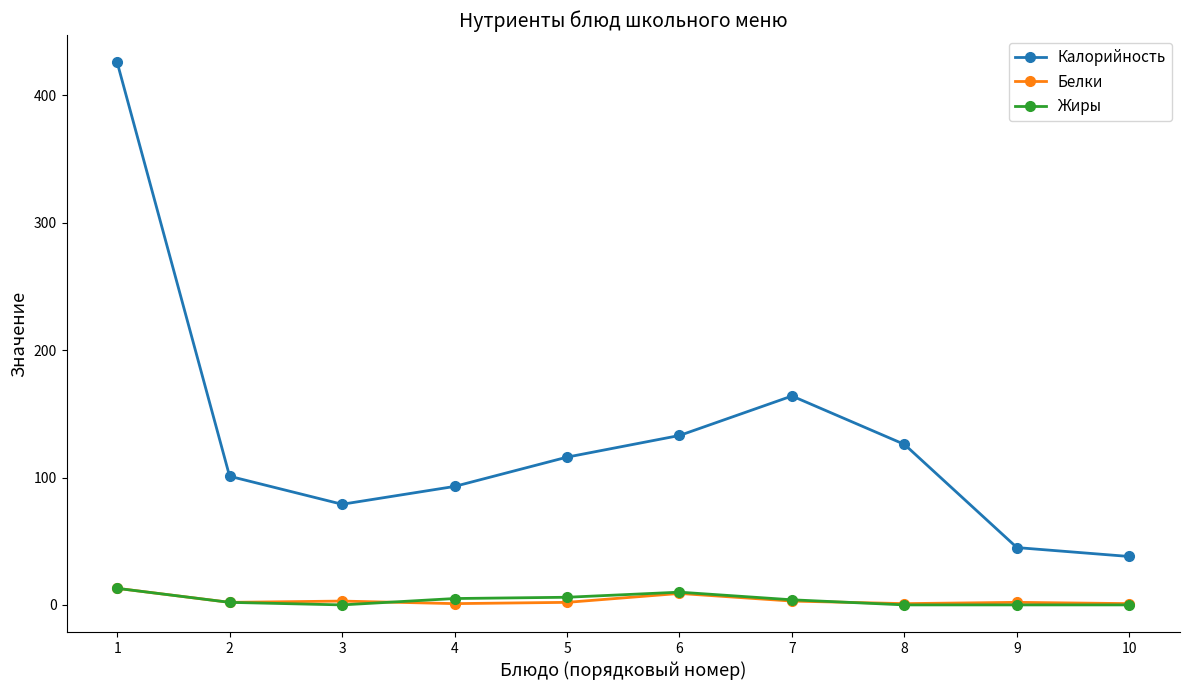

True or false: Жиры has a value of 0 at 9.

True